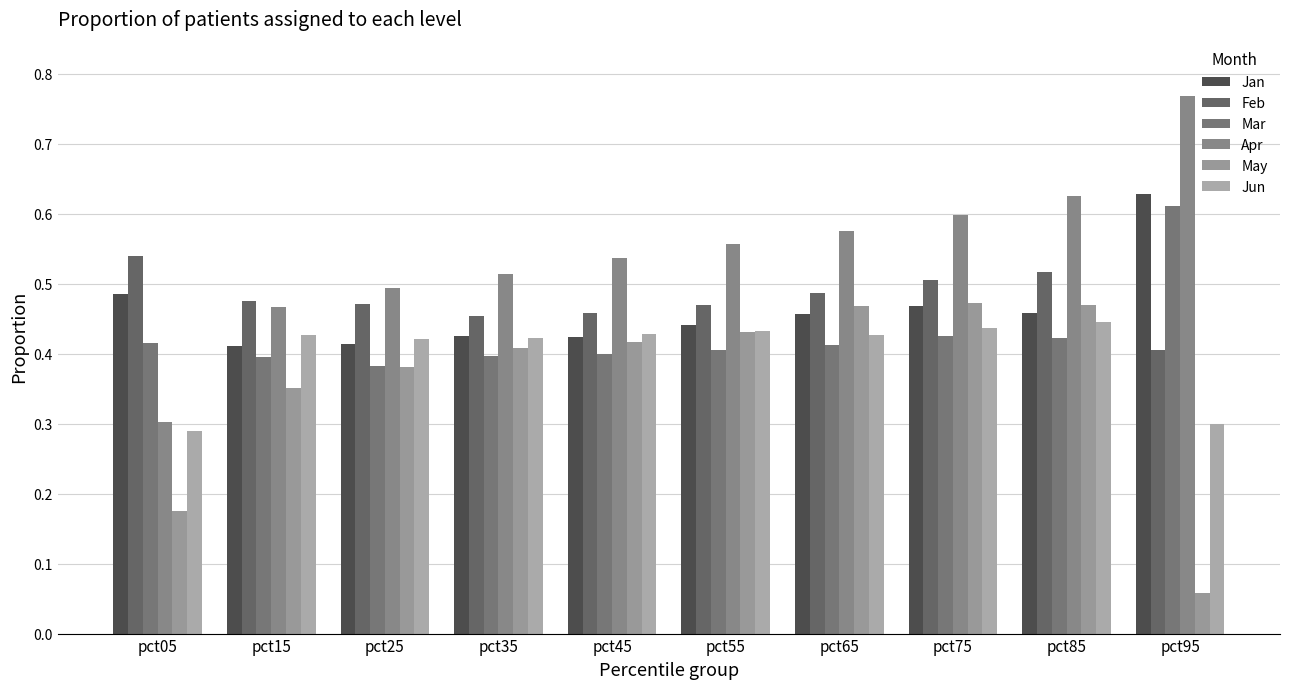

At how many categories does at least one series exceed 0?

10